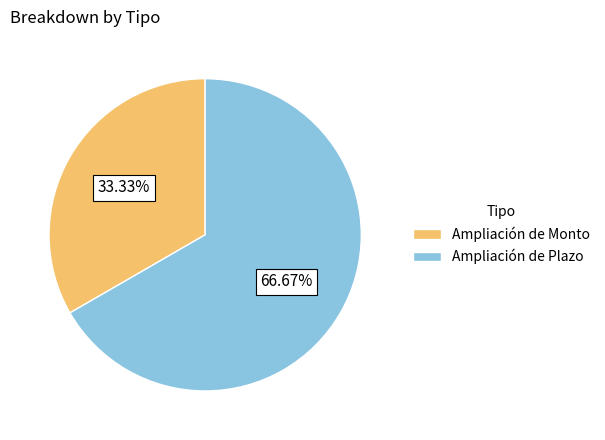

To the nearest percent, what is the difference between the largest and smallest slice percentages?

33%